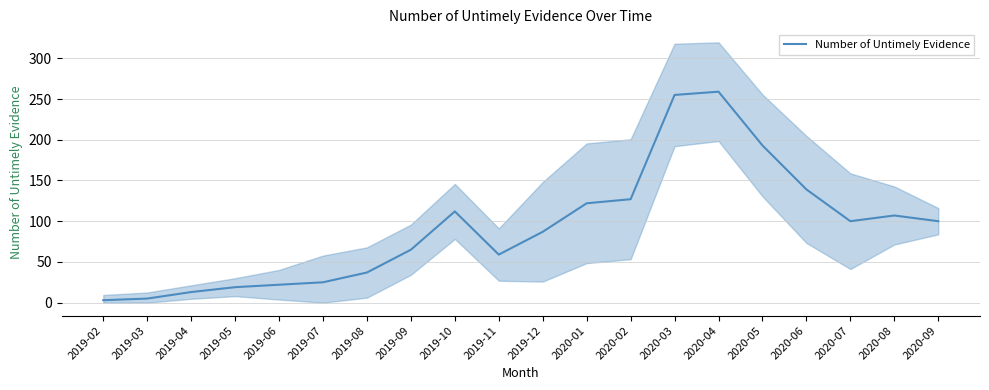

True or false: the data shows 193 at 2020-05.

True